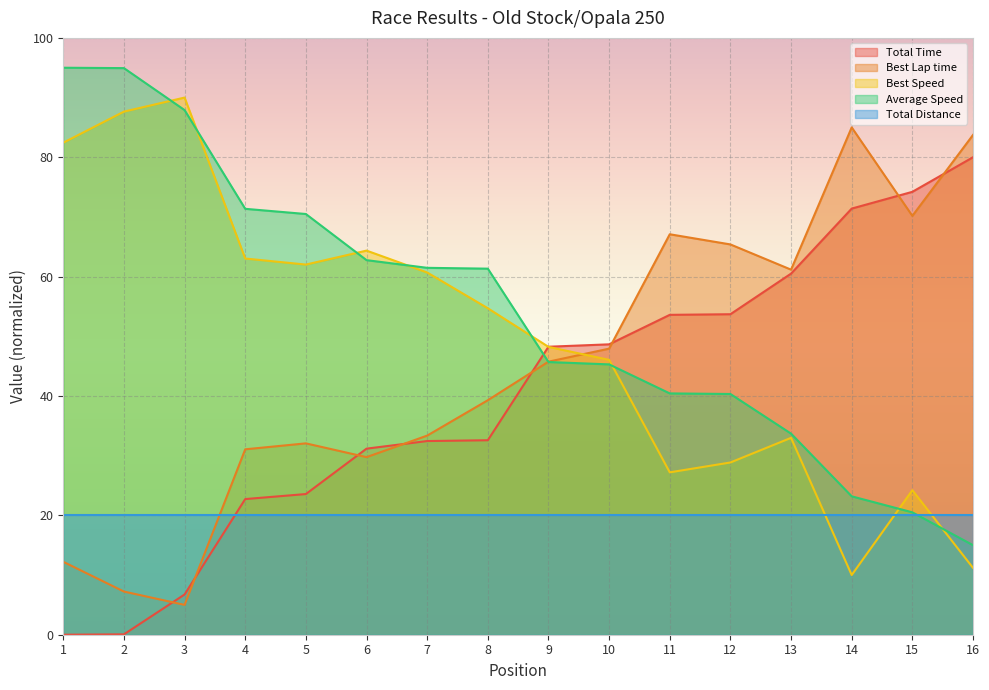

The Best Lap time series shows 46.3 at 6. True or false?

False